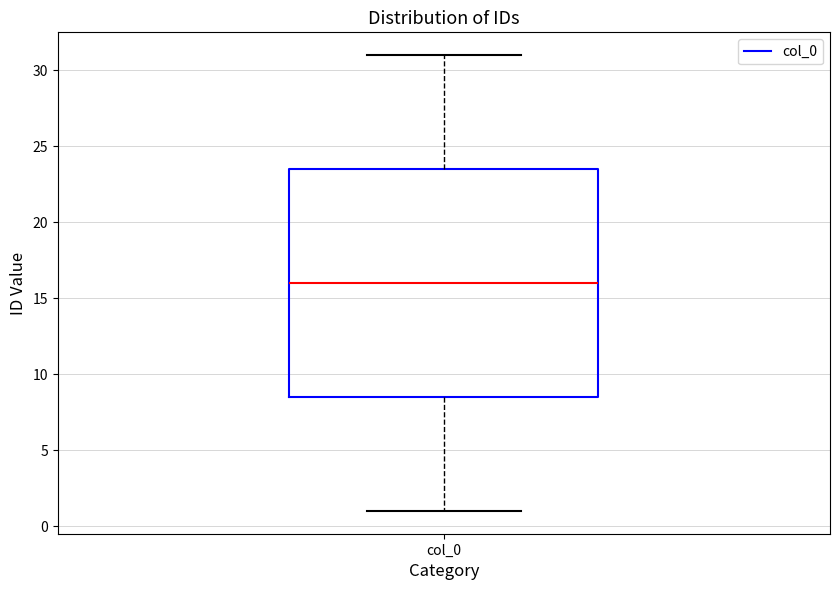

Read this box plot against the y-axis: the position of the median line, the range covered by the box, and the ends of both whiskers. The values are not printed on the chart, so give them approximately, as read against the axis.

median 16.0, box 8.5 to 23.5, whiskers 1.0 to 31.0